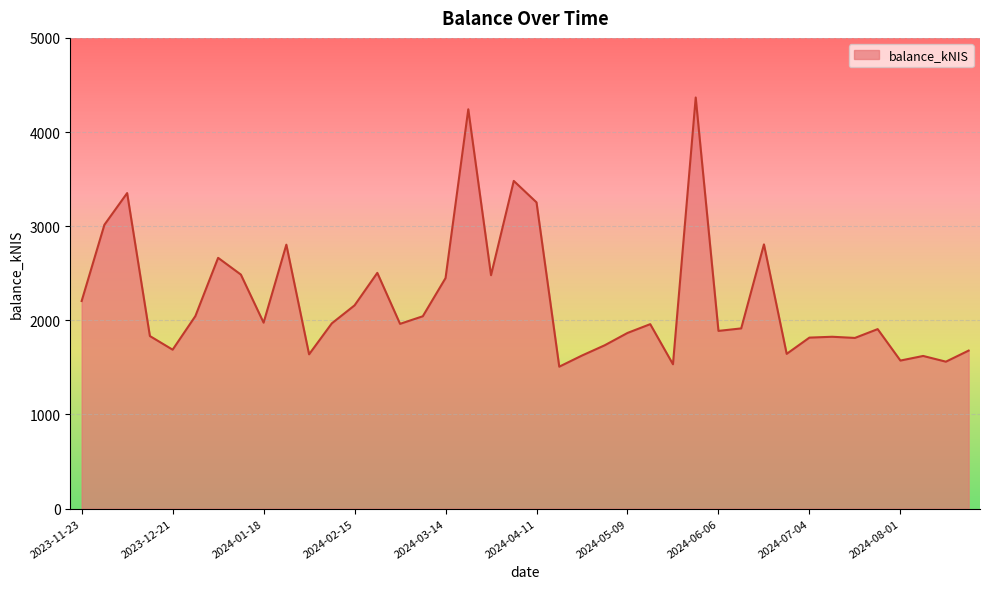

What is the difference between the maximum and minimum values?

2859.3